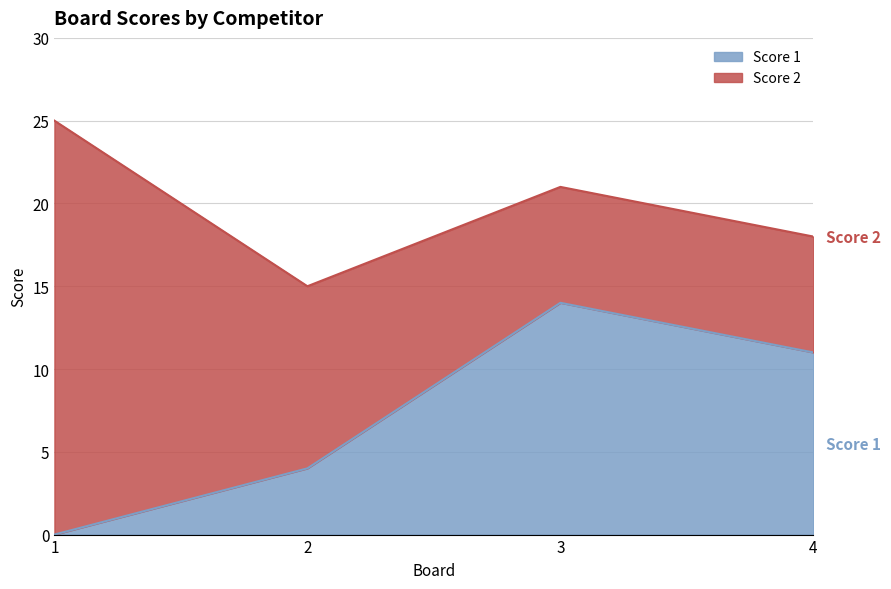

What is the sum of the values at 3 and 4?

25